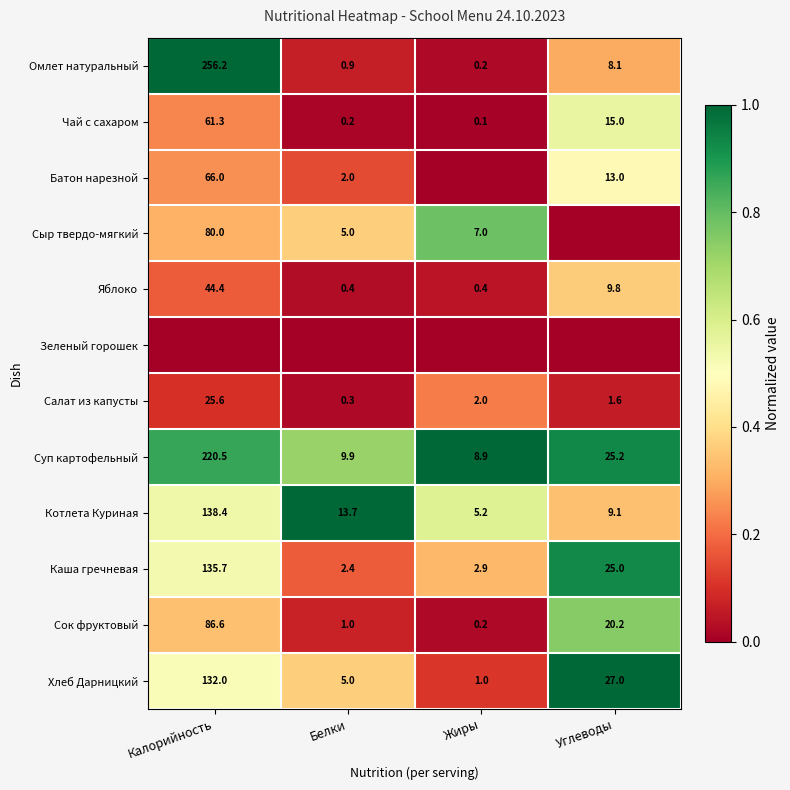

The Каша гречневая series shows 1.1 at Жиры. True or false?

False